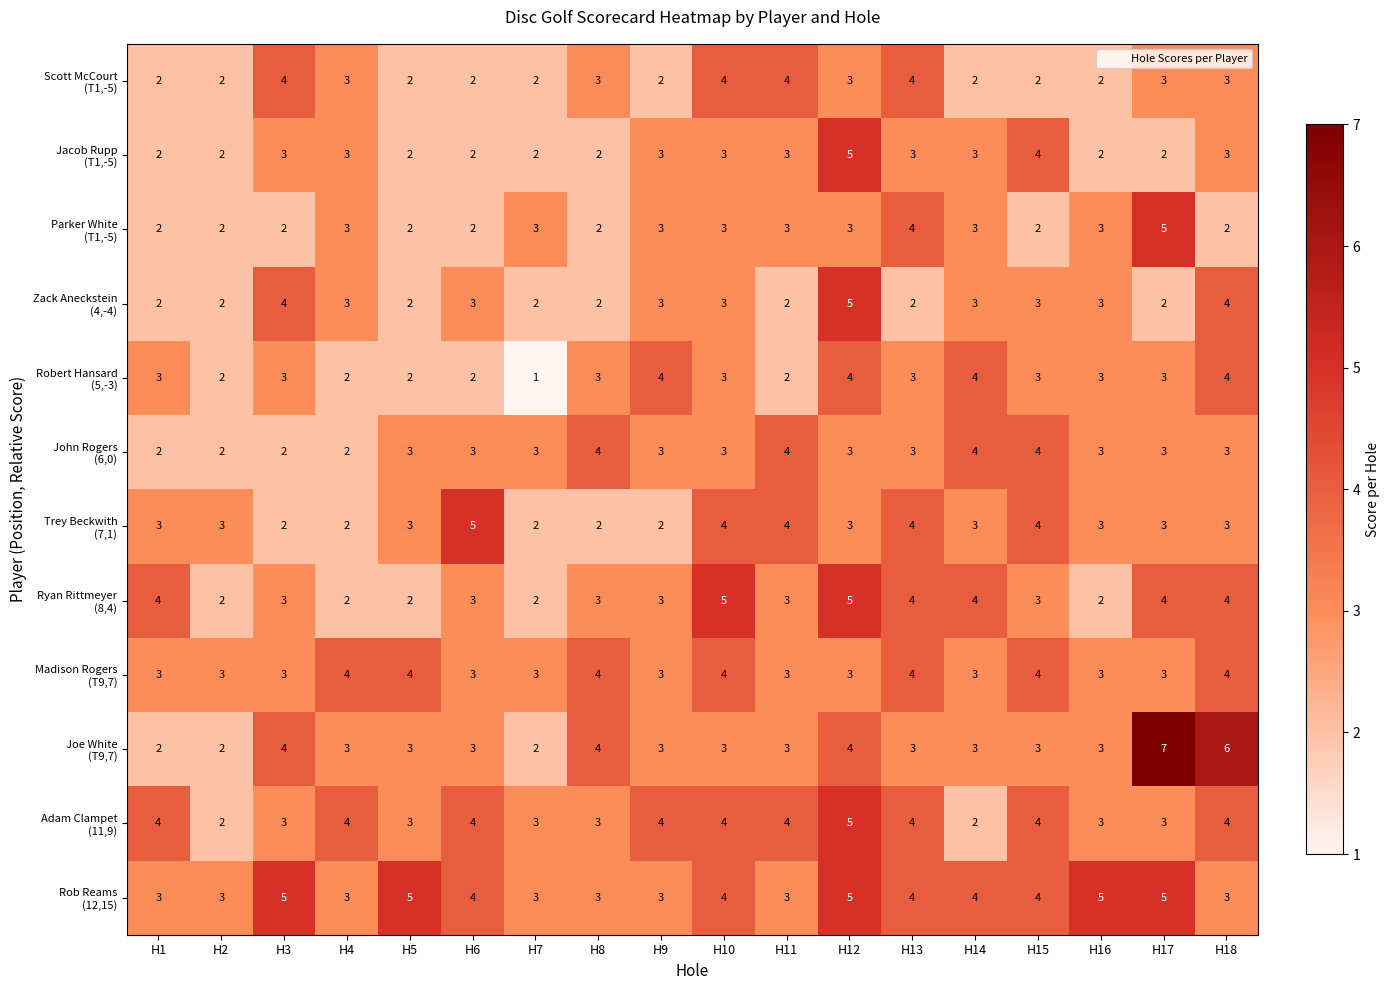

What is the total value across all series at H9?

36